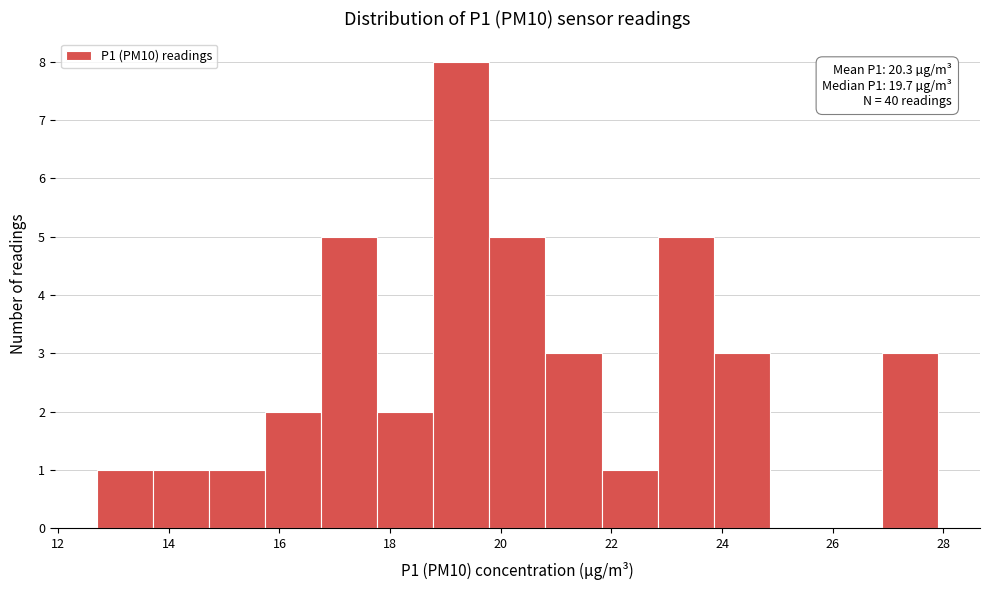

Over which range of the x-axis is the bar tallest?

18.8 to 19.8